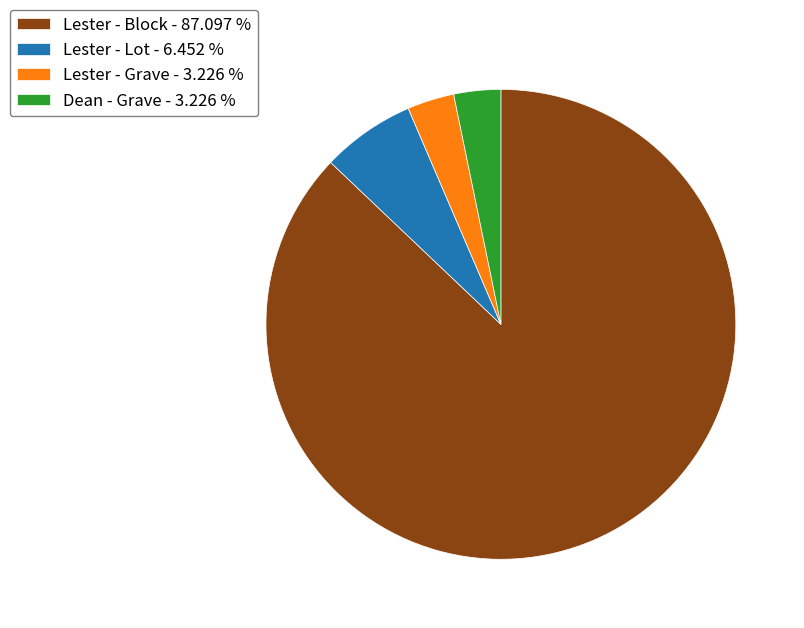

Does any single category account for the majority?

Yes